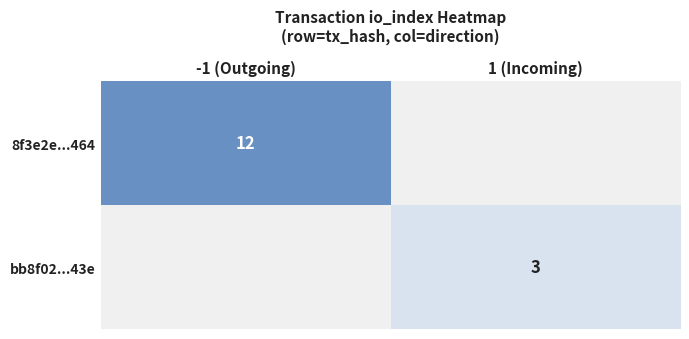

The 8f3e2e...464 series shows 12 at -1 (Outgoing). True or false?

True